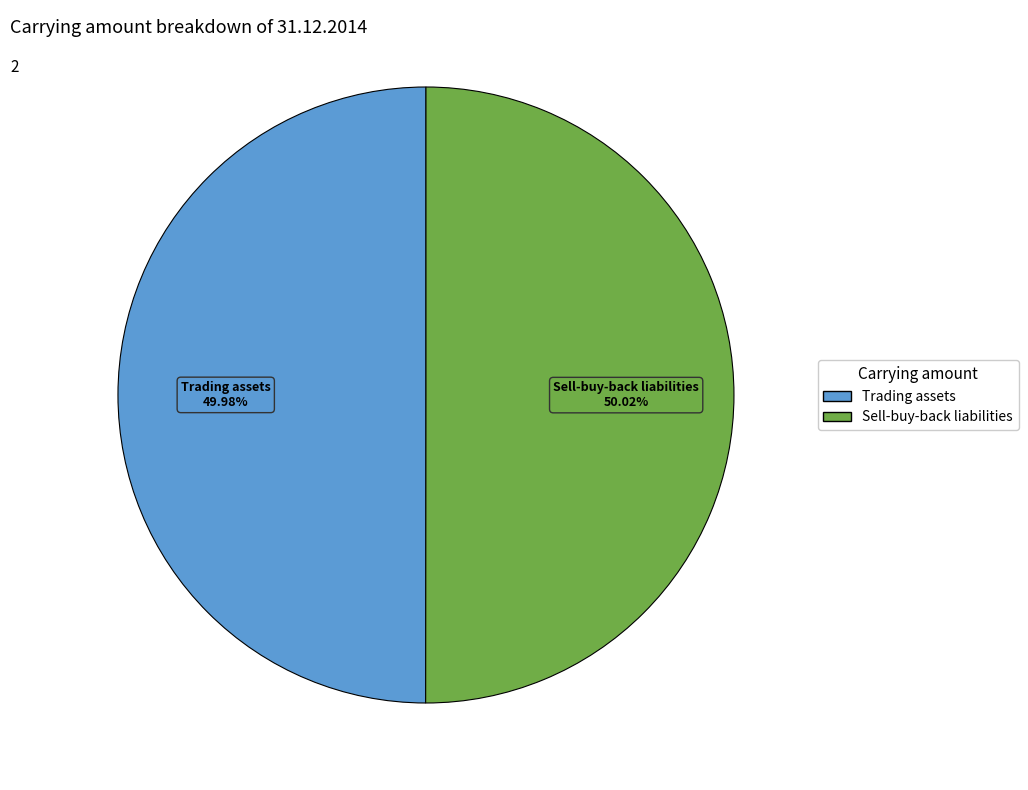

Combined, what portion of the pie is Trading assets and Sell-buy-back liabilities?

100.0%